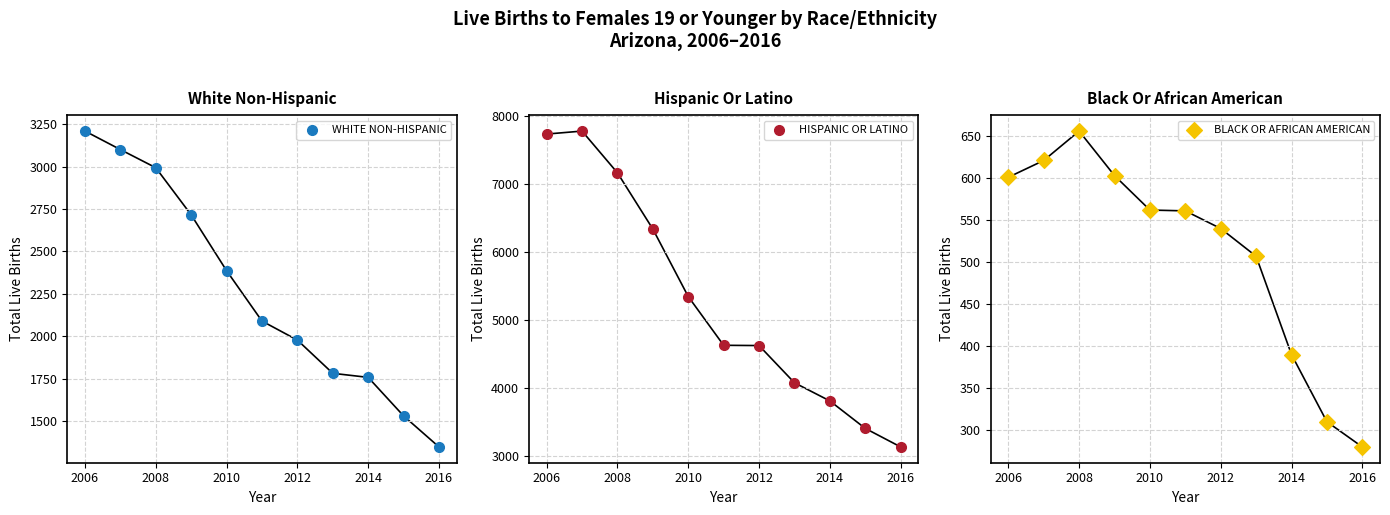

What is the total value across all series at 2006?

11548